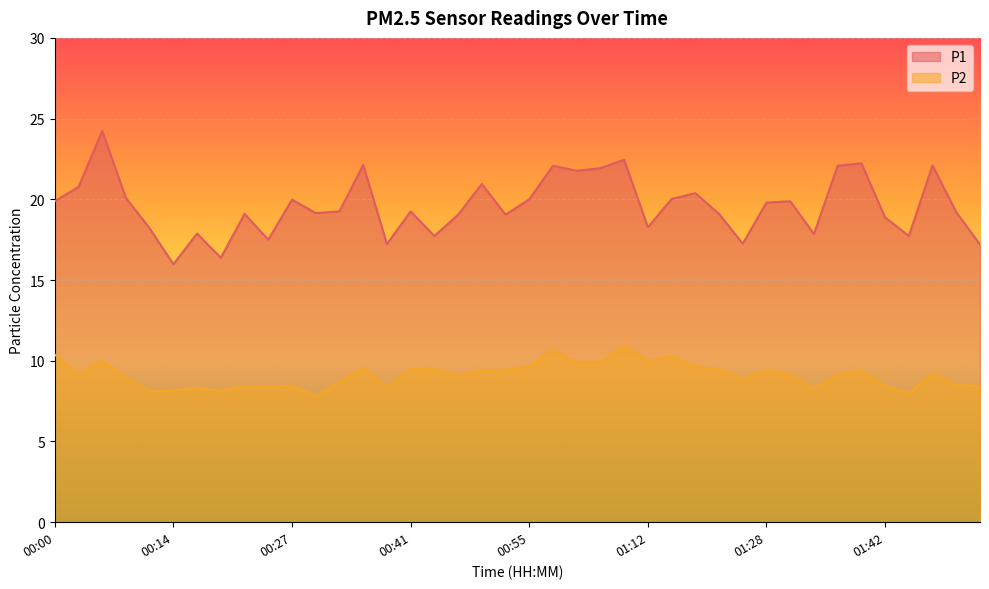

What is the average value of the P2 series?

9.1